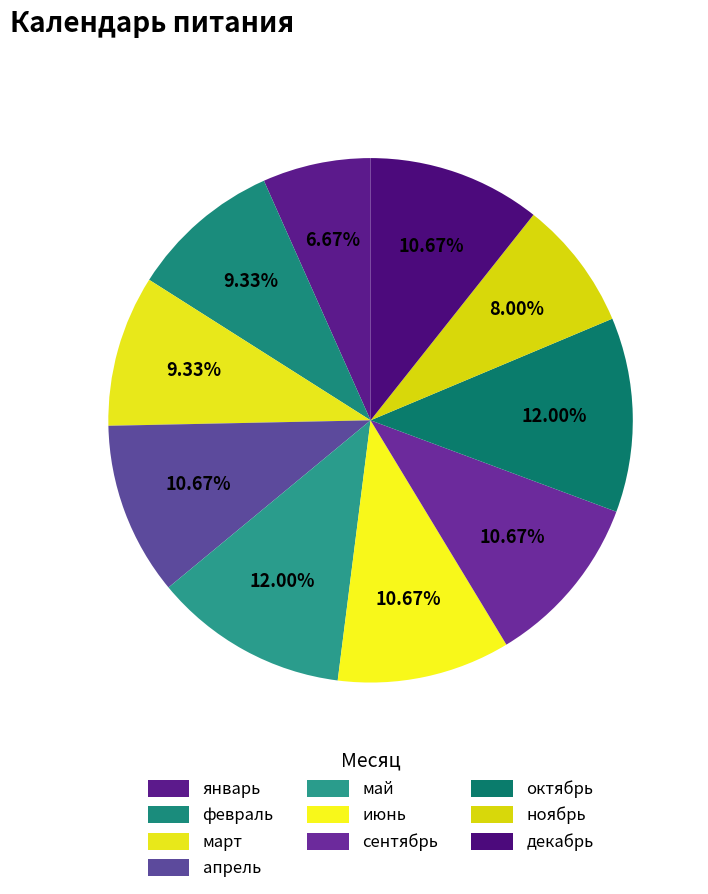

Count the number of slices in the pie.

10